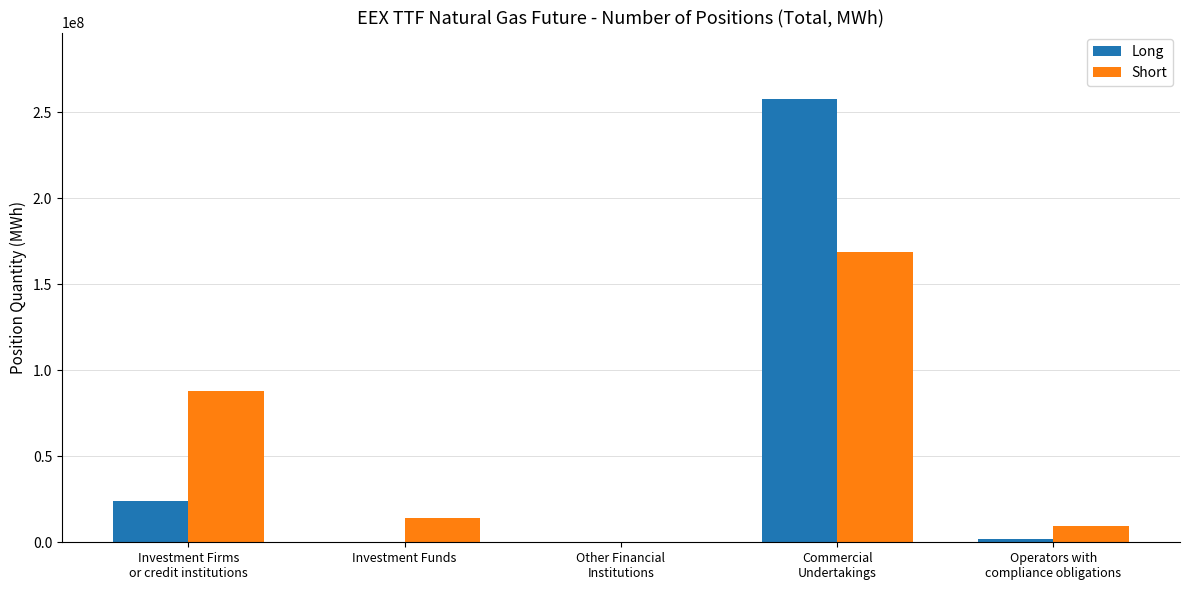

Read the Short value at Commercial
Undertakings, to the nearest 10.

168667590